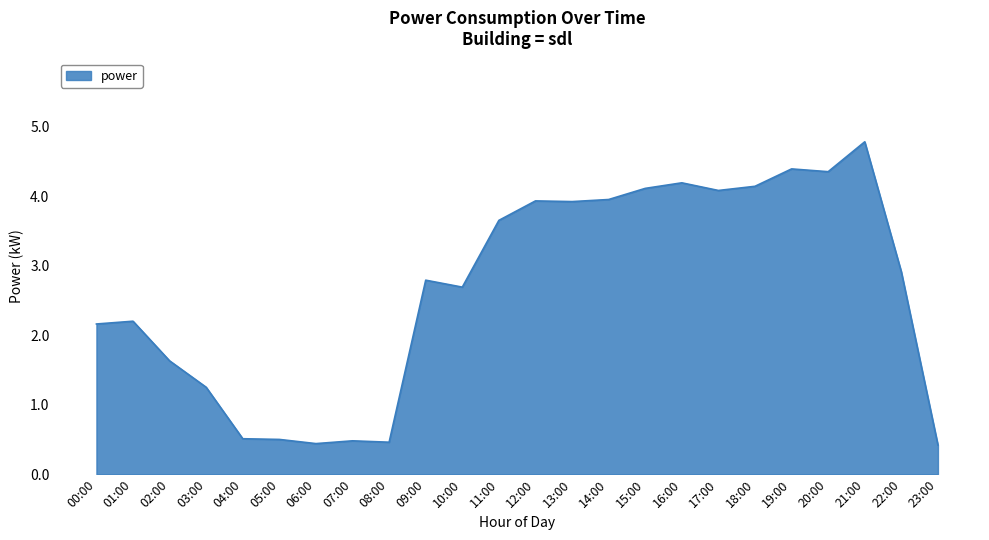

What is the sum of the values at 10:00 and 06:00?

3.1